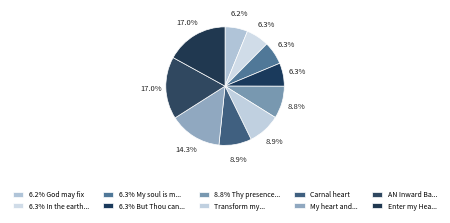

Count the number of slices in the pie.

10